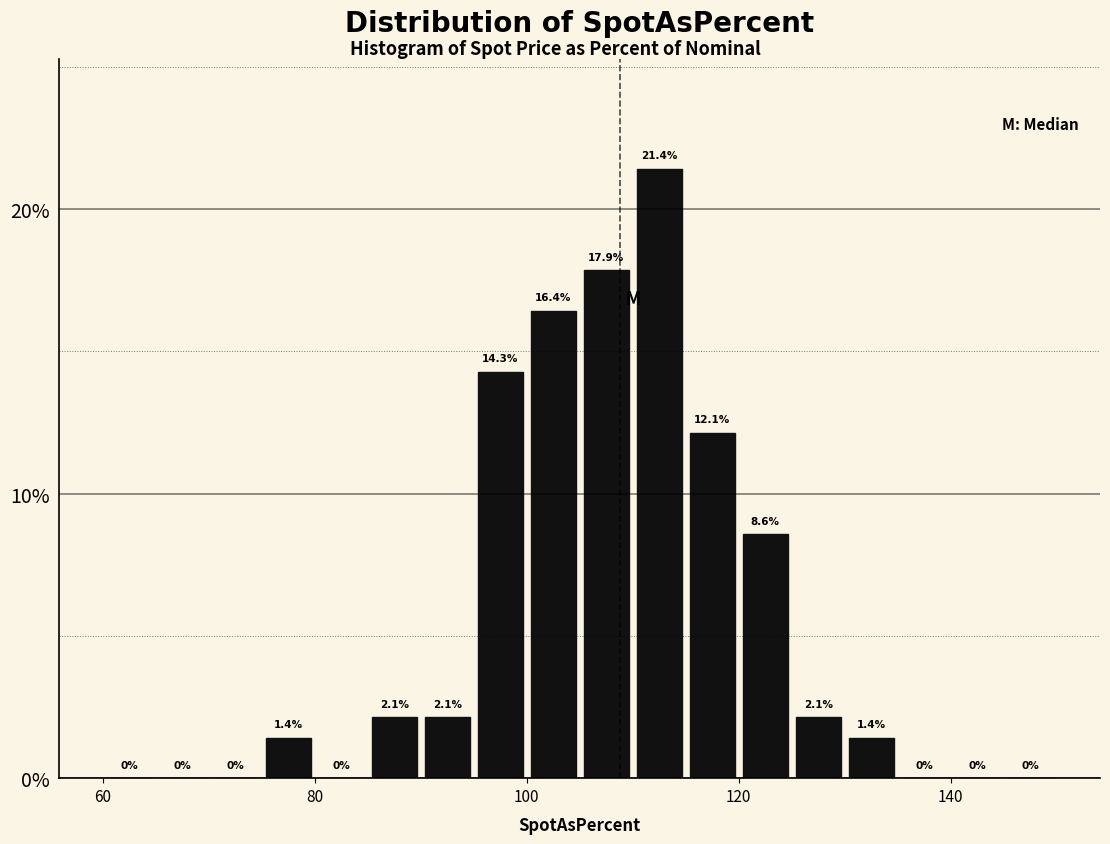

Around what value on the x-axis is the tallest bar? Give the approximate position of its centre, as read against the axis.

112